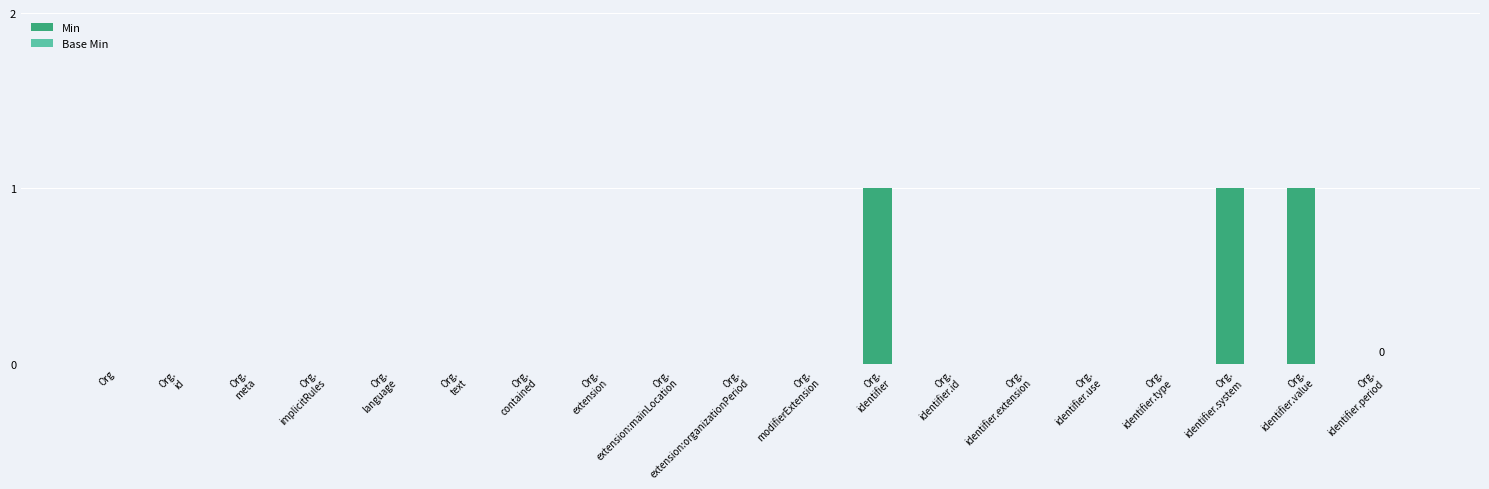

What is the sum of all values?

3